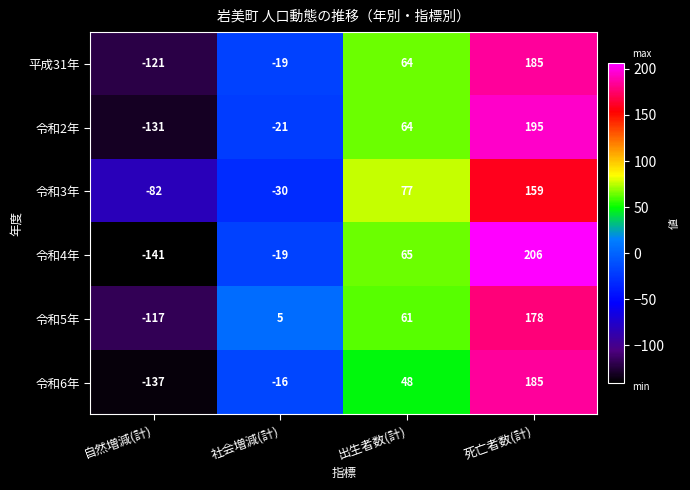

Between 自然増減(計) and 死亡者数(計), which series saw the biggest shift?

令和4年